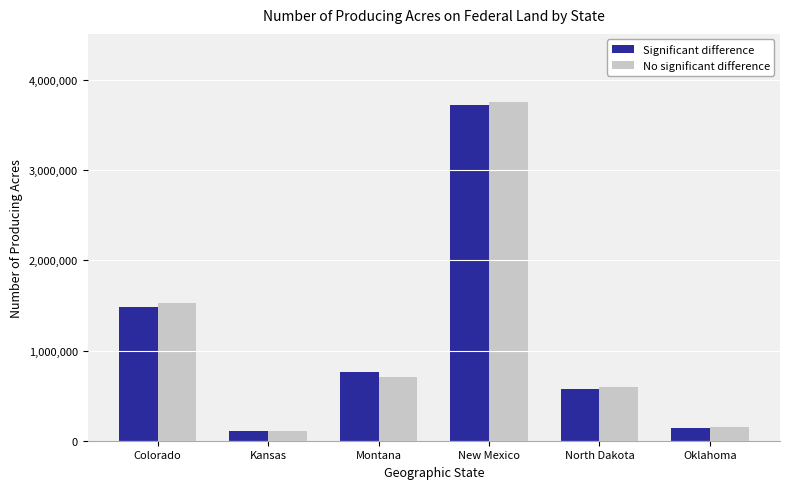

Rank the categories by No significant difference value from lowest to highest.

Kansas, Oklahoma, North Dakota, Montana, Colorado, New Mexico